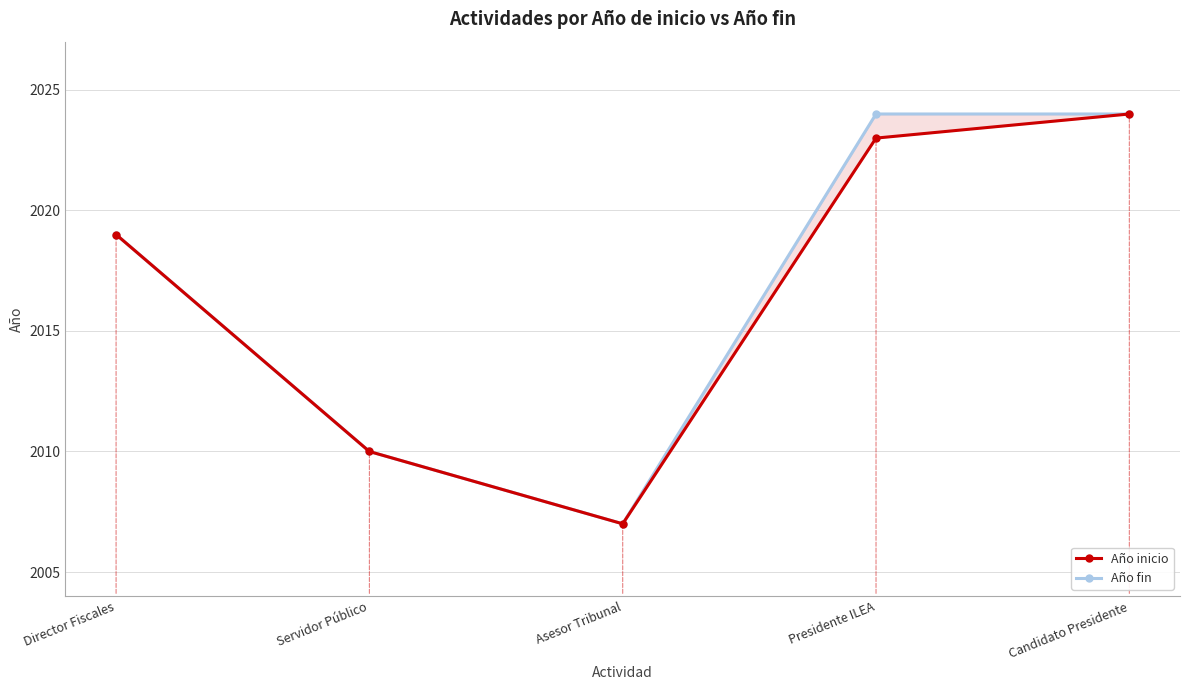

Reading left to right, extract all data points from this chart.

Año inicio: 2019	2010	2007	2023	2024
Año fin: 2019	2010	2007	2024	2024